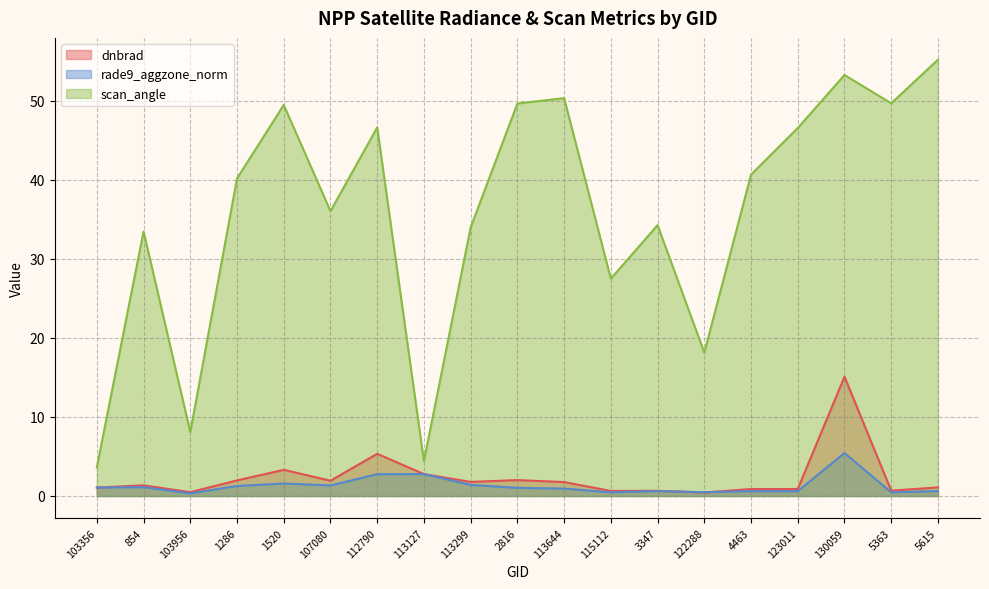

Rank the series by their maximum value, from lowest to highest.

rade9_aggzone_norm, dnbrad, scan_angle